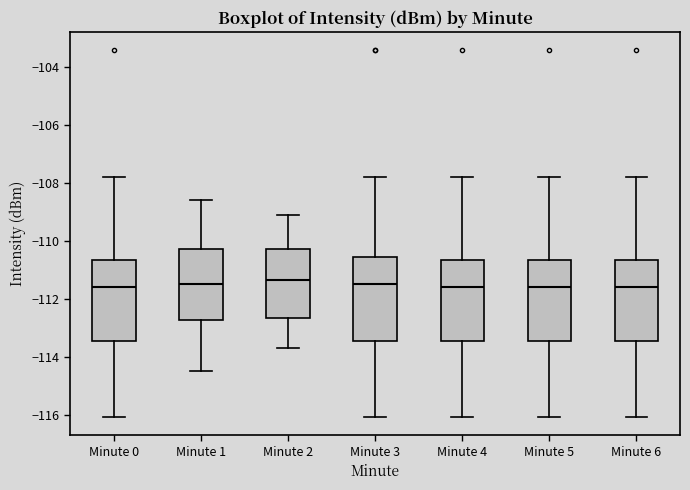

Reading left to right, read every box against the y-axis: the position of its median line, the range the box covers, and the ends of its whiskers. The values are not printed on the chart, so give them approximately, as read against the axis.

Minute 0: median -111.6, box -113.4 to -110.6, whiskers -116.0 to -107.8
Minute 1: median -111.4, box -112.8 to -110.2, whiskers -114.4 to -108.6
Minute 2: median -111.4, box -112.6 to -110.2, whiskers -113.6 to -109.0
Minute 3: median -111.4, box -113.4 to -110.6, whiskers -116.0 to -107.8
Minute 4: median -111.6, box -113.4 to -110.6, whiskers -116.0 to -107.8
Minute 5: median -111.6, box -113.4 to -110.6, whiskers -116.0 to -107.8
Minute 6: median -111.6, box -113.4 to -110.6, whiskers -116.0 to -107.8